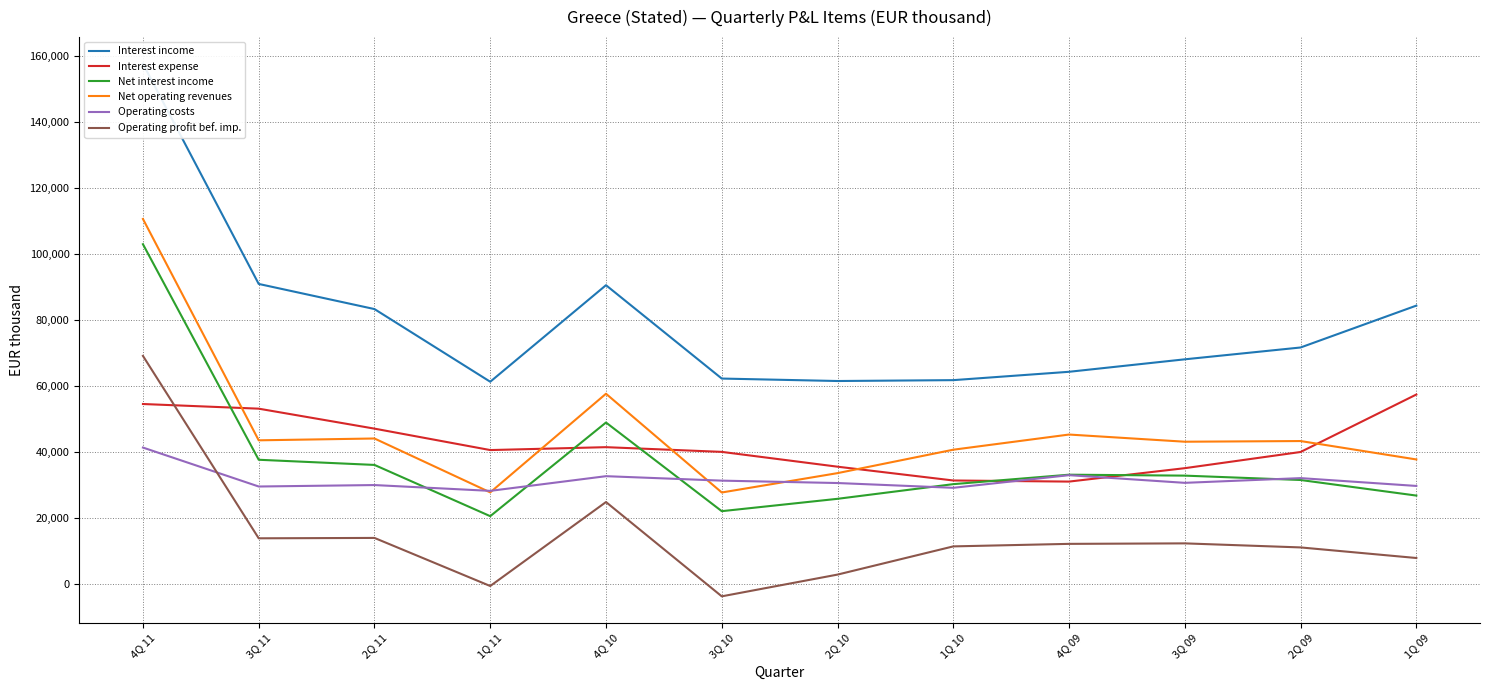

Which series has the widest spread of values?

Interest income